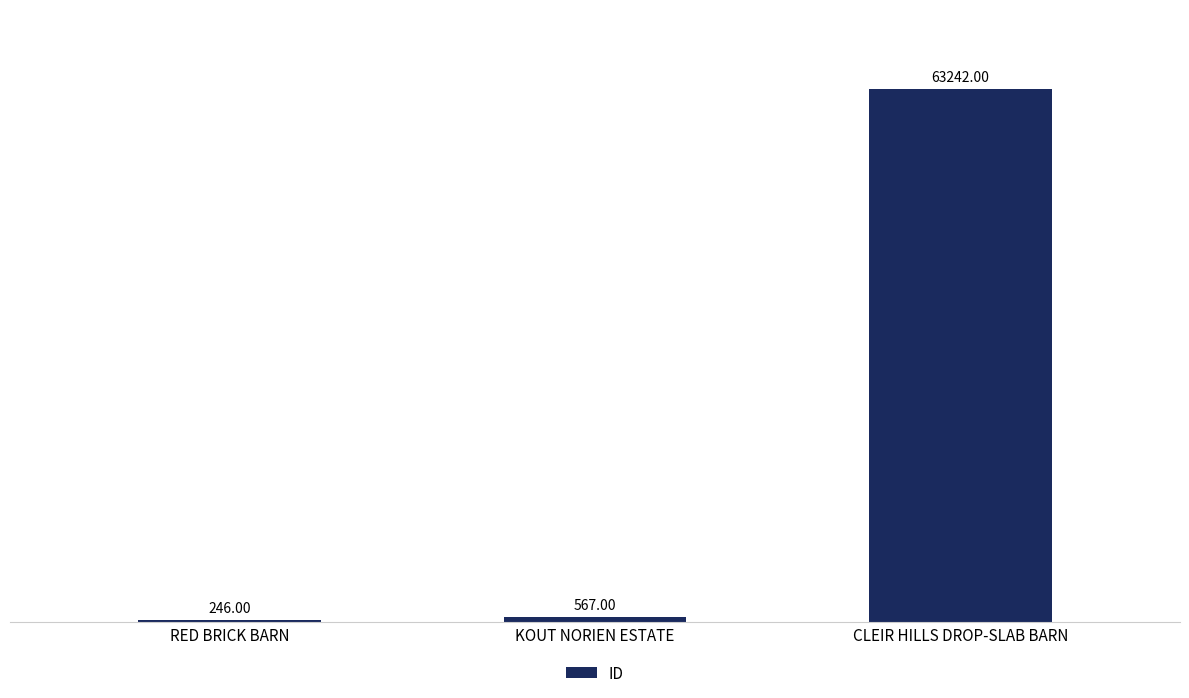

Reading left to right, list all the values displayed in this chart.

RED BRICK BARN=246	KOUT NORIEN ESTATE=567	CLEIR HILLS DROP-SLAB BARN=63242